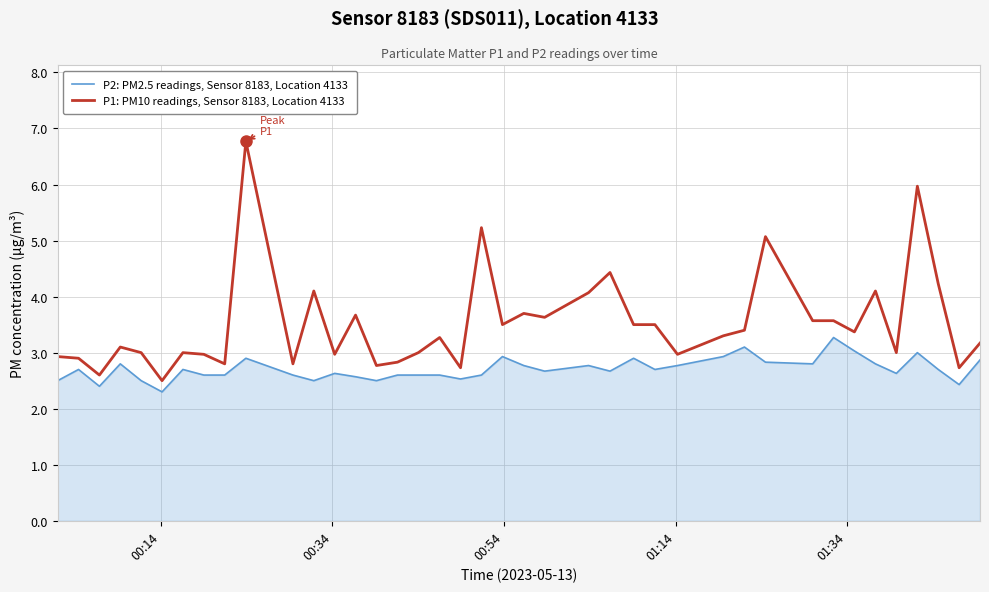

What is the difference between the maximum and minimum values in the P1: PM10 readings, Sensor 8183, Location 4133 series?

4.3